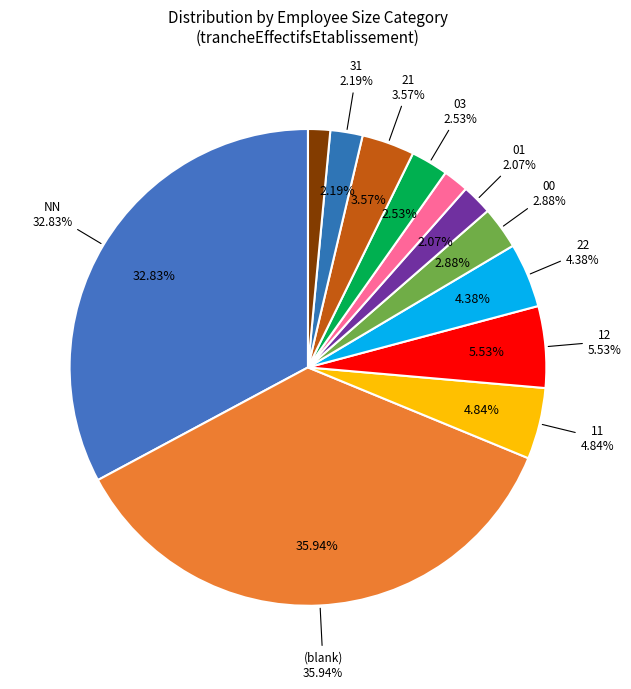

What percentage is NOT represented by 12?

94.5%